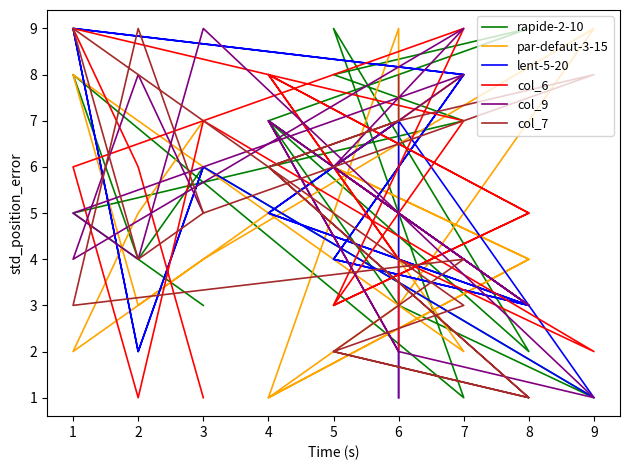

List the series in order of their peak value, lowest first.

rapide-2-10, par-defaut-3-15, lent-5-20, col_6, col_9, col_7